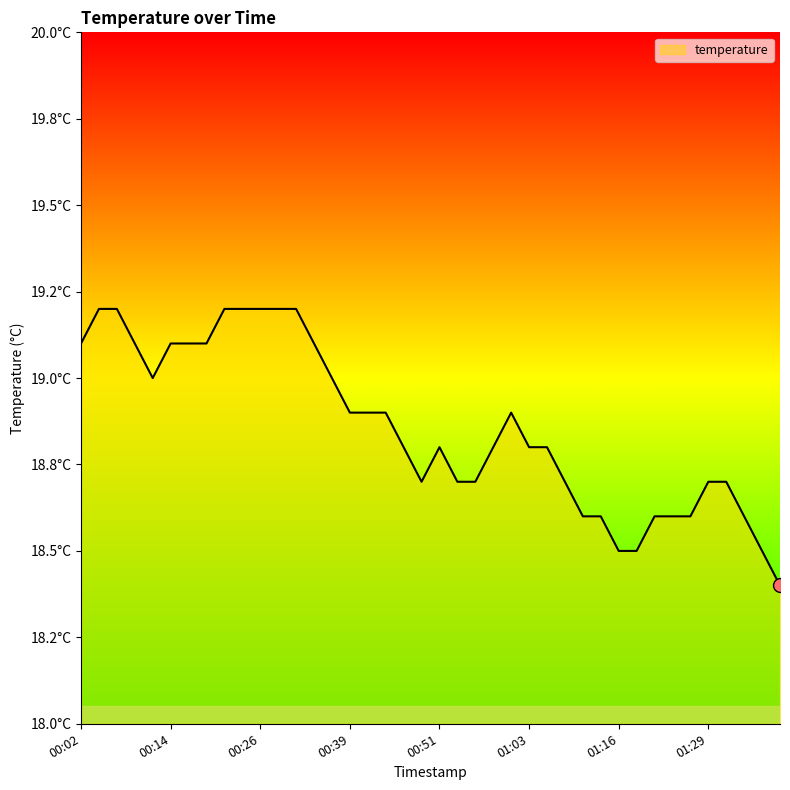

Does the chart display data point markers on the line(s)?

No